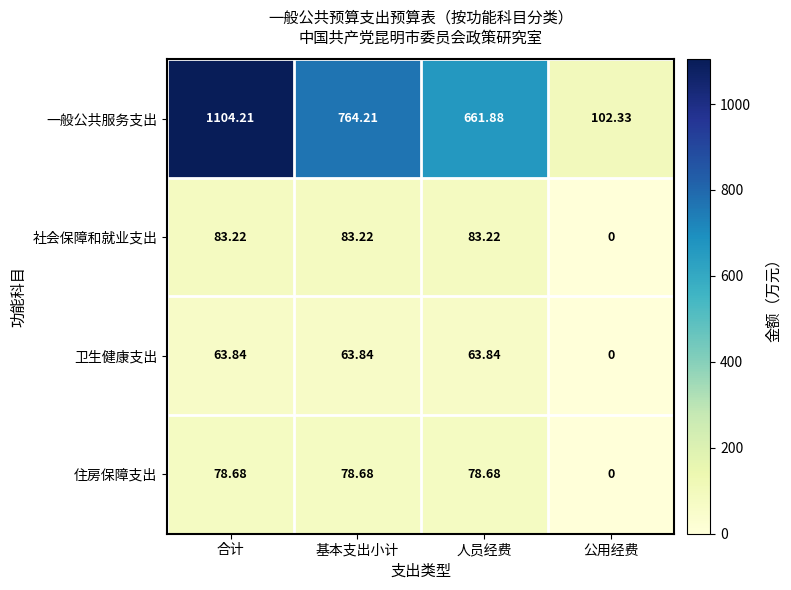

Count the number of data series in this chart.

4